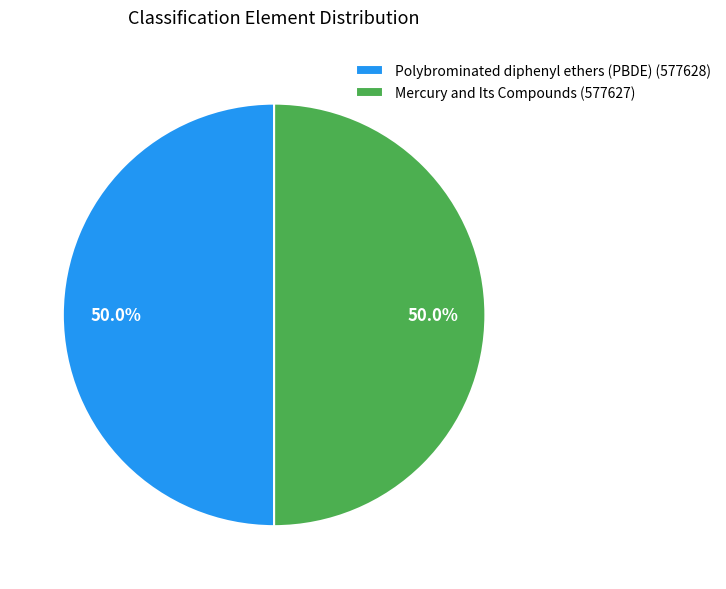

Approximately how many times larger is the value at Polybrominated diphenyl ethers (PBDE) (577628) compared to Mercury and Its Compounds (577627)?

1.0